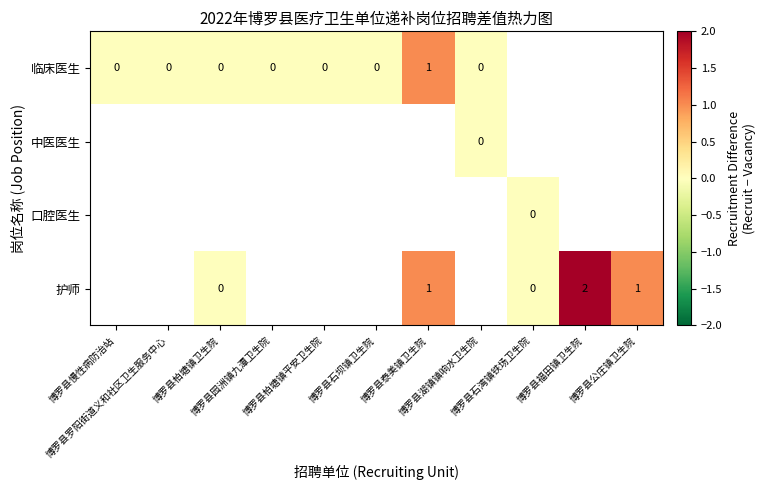

Between 博罗县石湾镇铁场卫生院 and 博罗县福田镇卫生院, which is larger?

博罗县福田镇卫生院